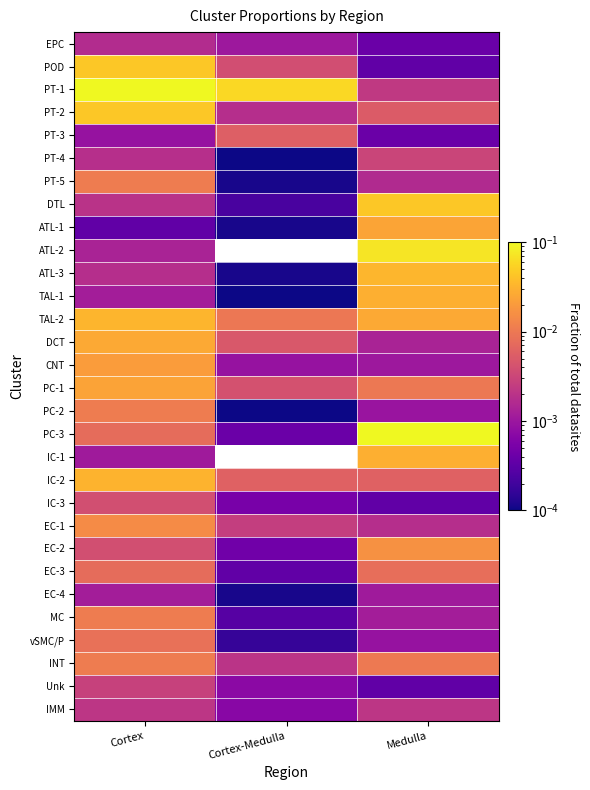

At how many categories does at least one series exceed 0?

3